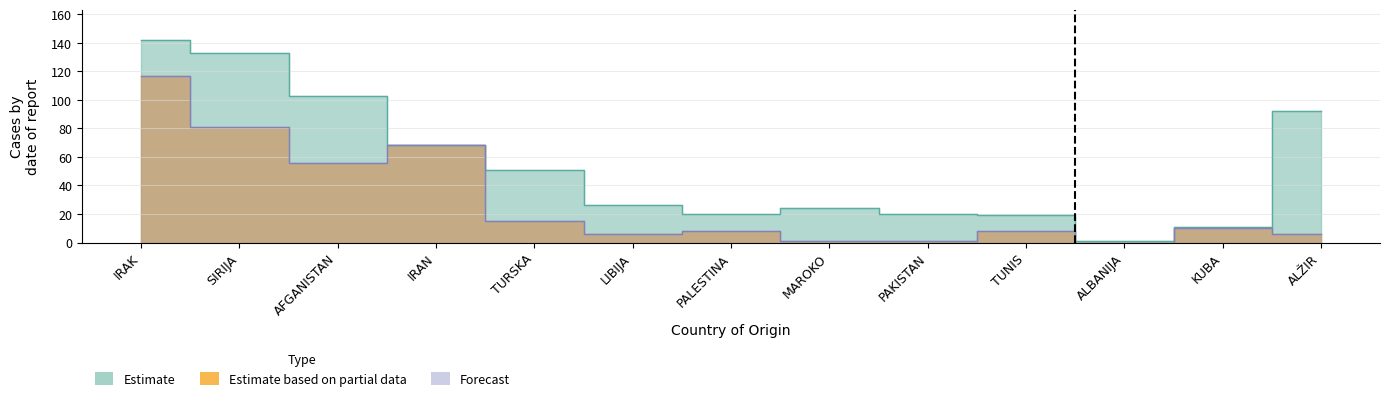

What is the label of the 3rd point from the right?

ALBANIJA